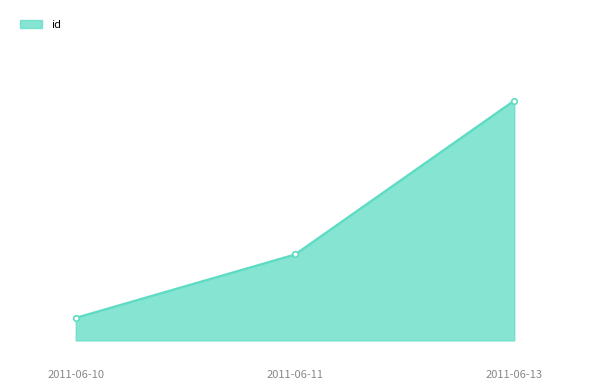

Does the chart have visible grid lines?

No